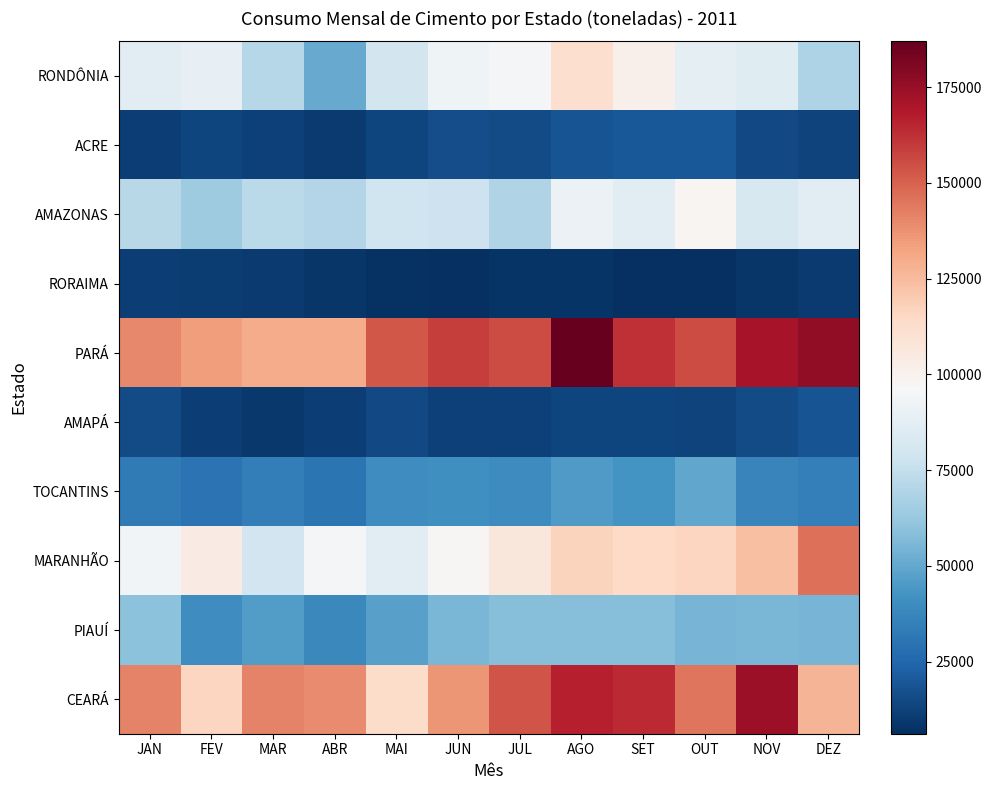

Which series has the largest total across all categories?

PARÁ